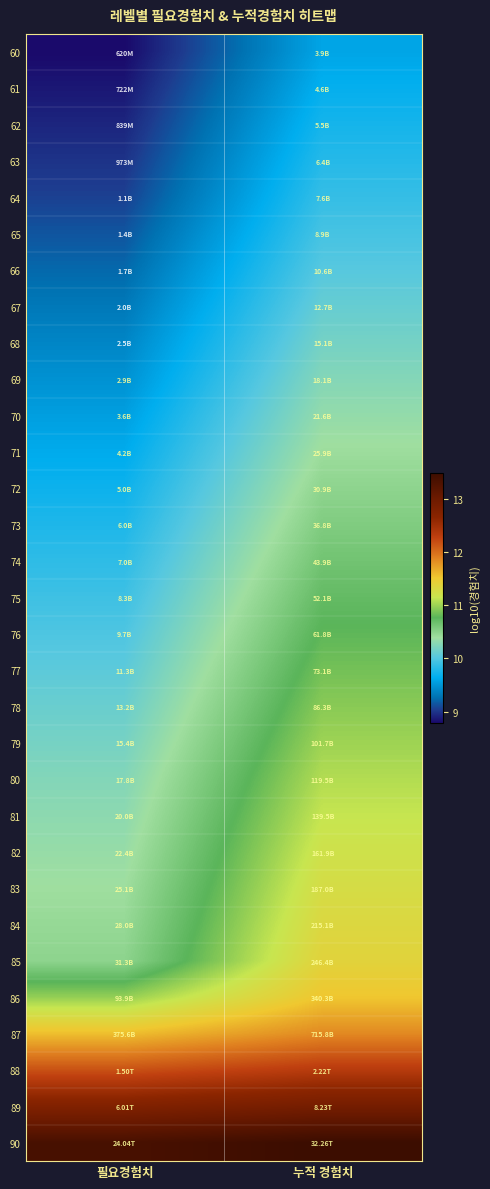

At how many categories does at least one series exceed 13?

2